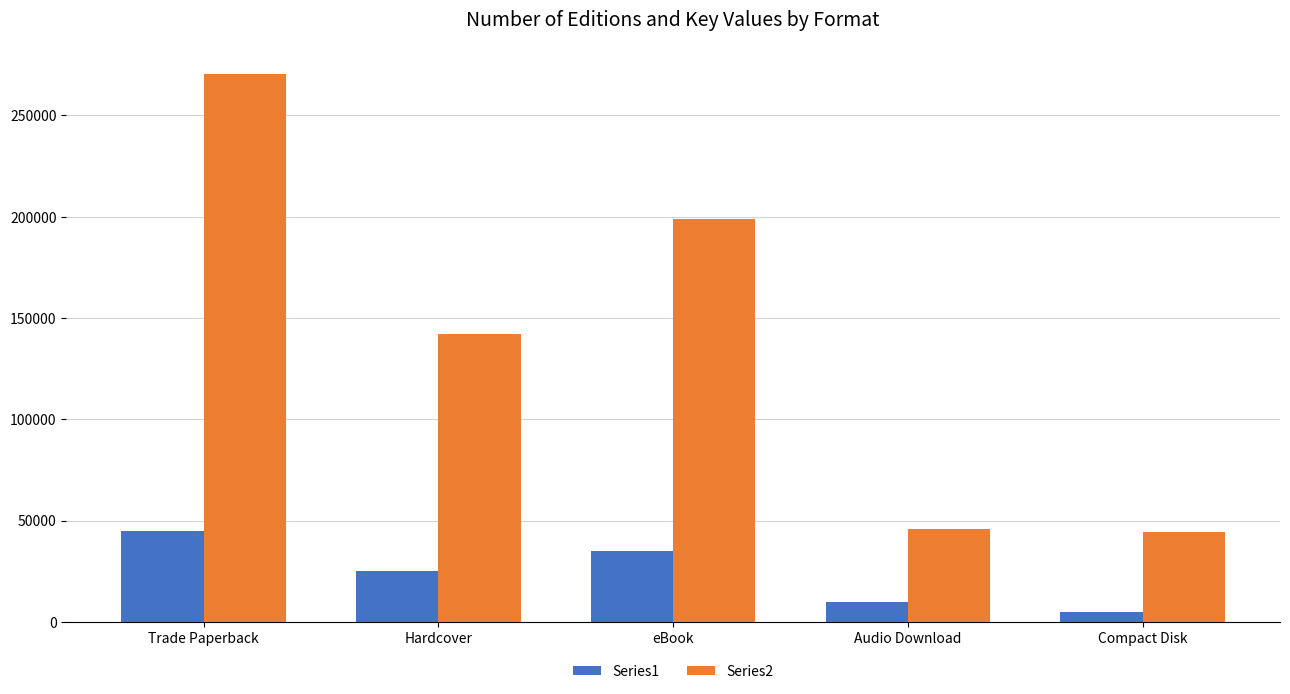

List the series in order of their overall mean, highest first.

Series2, Series1